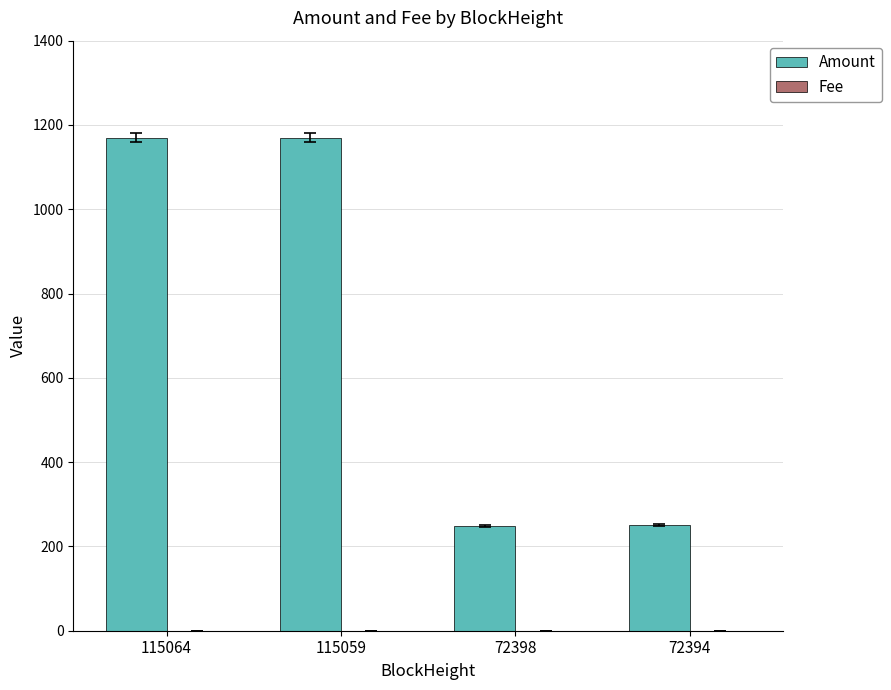

The Amount series shows 1170.2 at 115064. True or false?

True